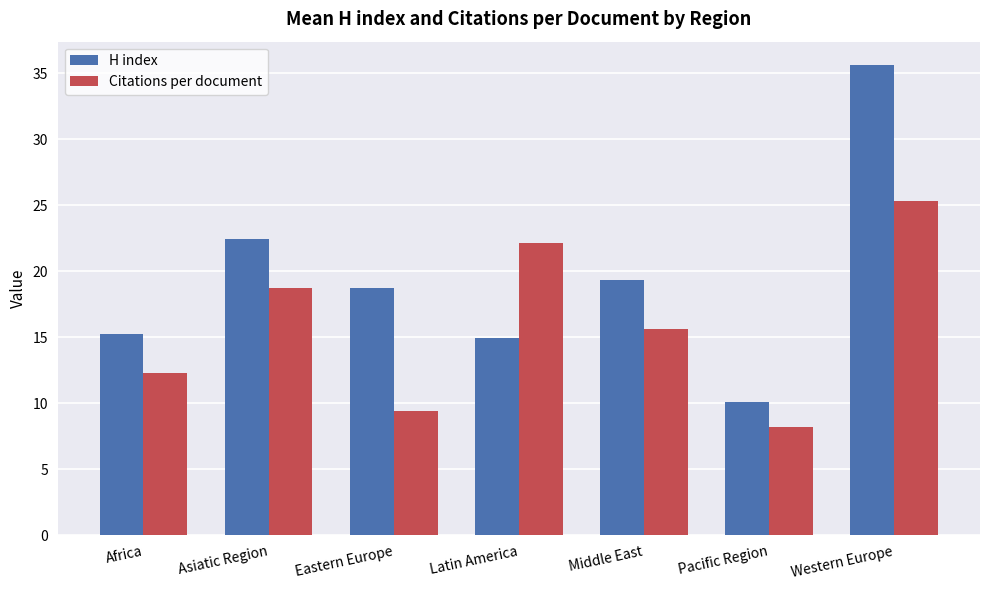

What is the highest value of the Citations per document series?

25.3